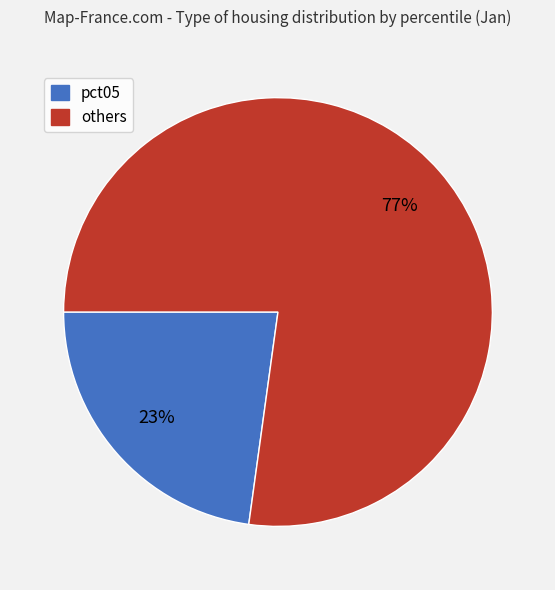

Does any single category account for the majority?

Yes